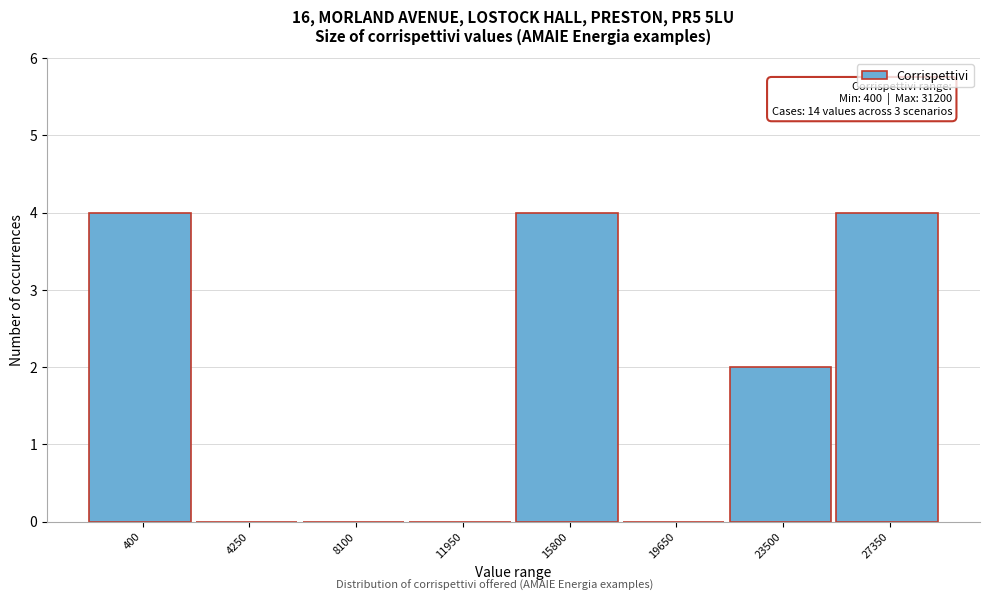

Reading left to right, list all the values displayed in this chart.

400=4	4250=0	8100=0	11950=0	15800=4	19650=0	23500=2	27350=4